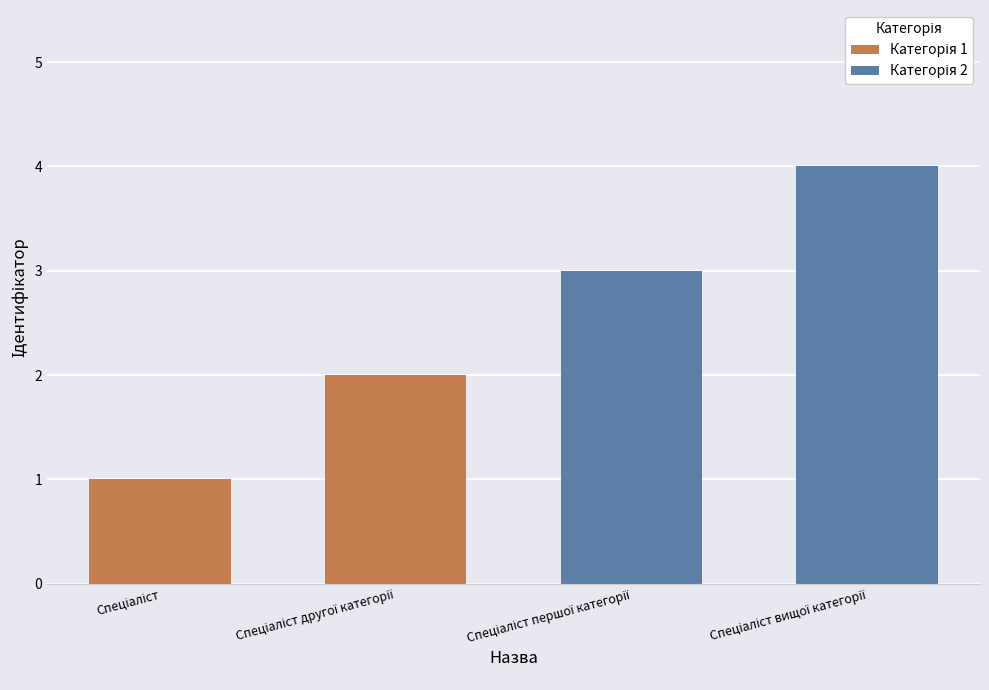

The Категорія 1 series shows 1 at Спеціаліст. True or false?

True